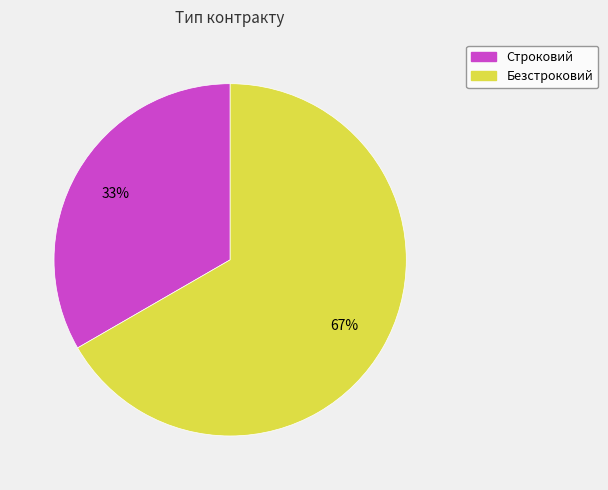

Rank the categories by value from lowest to highest.

Строковий, Безстроковий